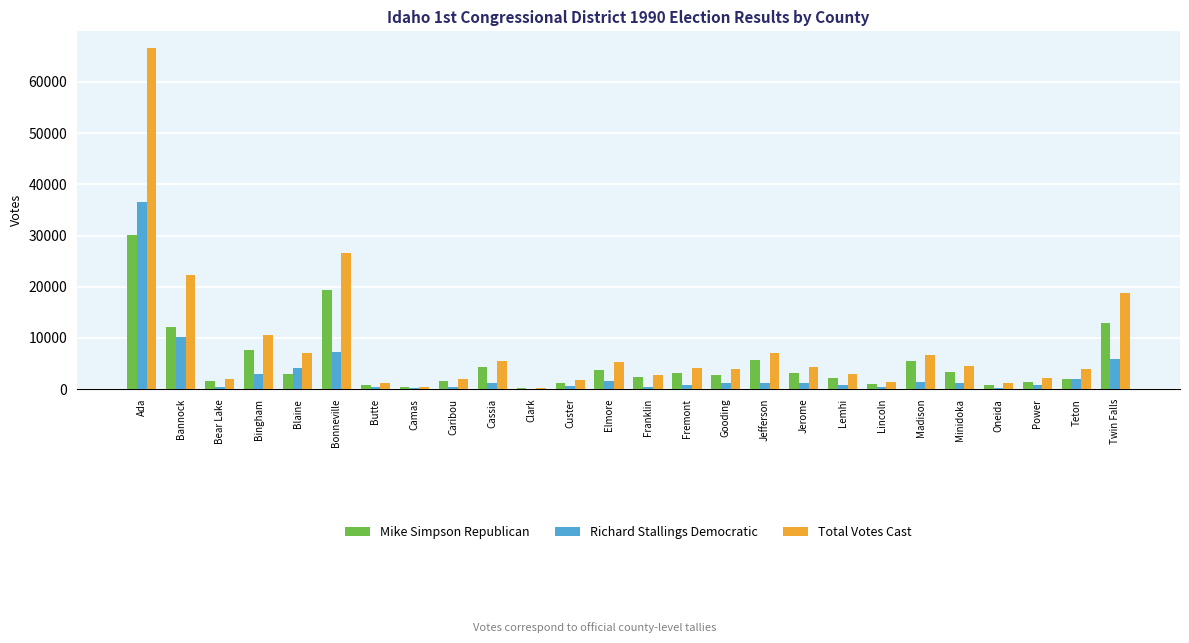

Which series has the largest total across all categories?

Total Votes Cast